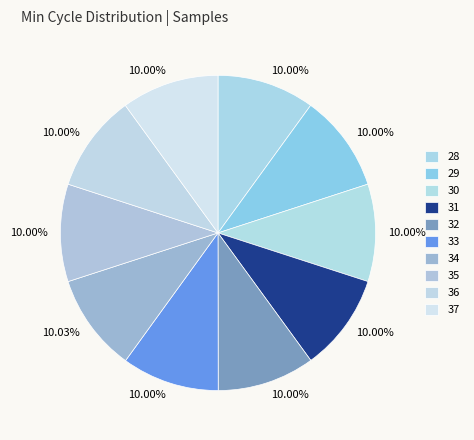

How many segments does this pie chart have?

10